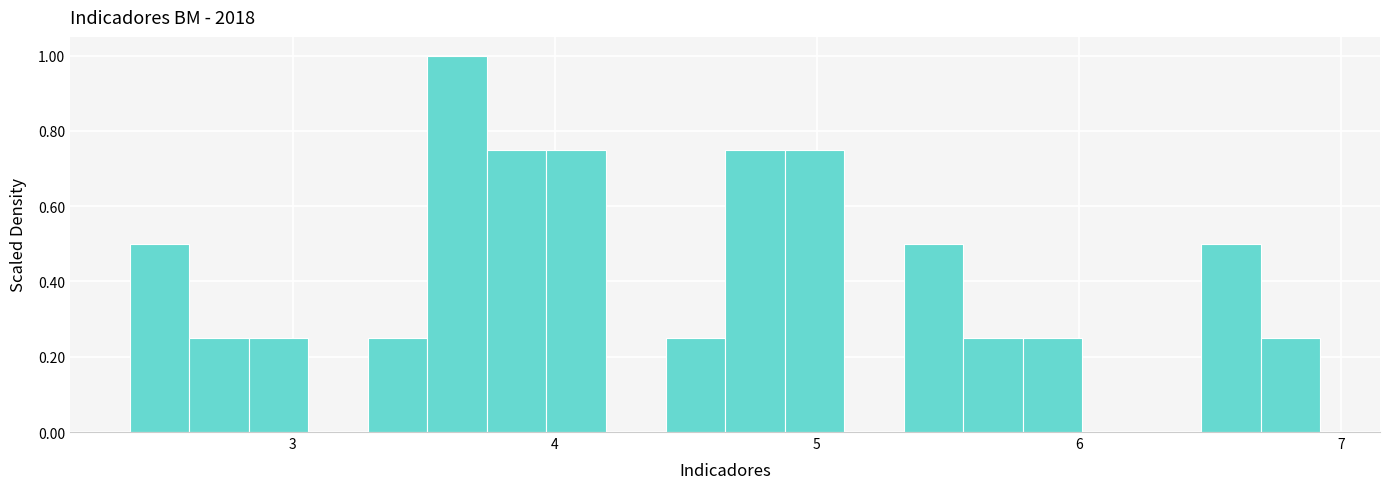

Read against the x-axis, roughly where is the centre of the tallest bar?

3.6